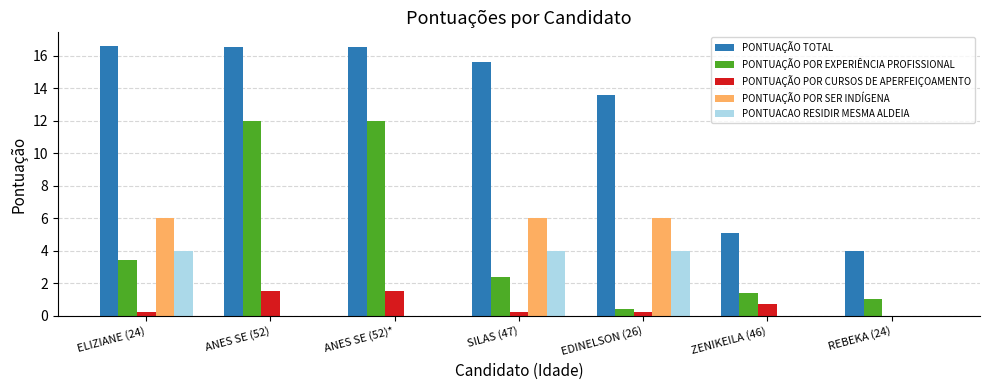

What are all the series names shown in the legend?

PONTUAÇÃO TOTAL, PONTUAÇÃO POR EXPERIÊNCIA PROFISSIONAL, PONTUAÇÃO POR CURSOS DE APERFEIÇOAMENTO, PONTUAÇÃO POR SER INDÍGENA, PONTUACAO RESIDIR MESMA ALDEIA